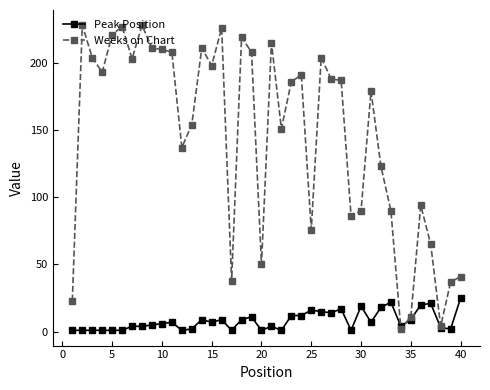

Which series has the widest spread of values?

Weeks on Chart